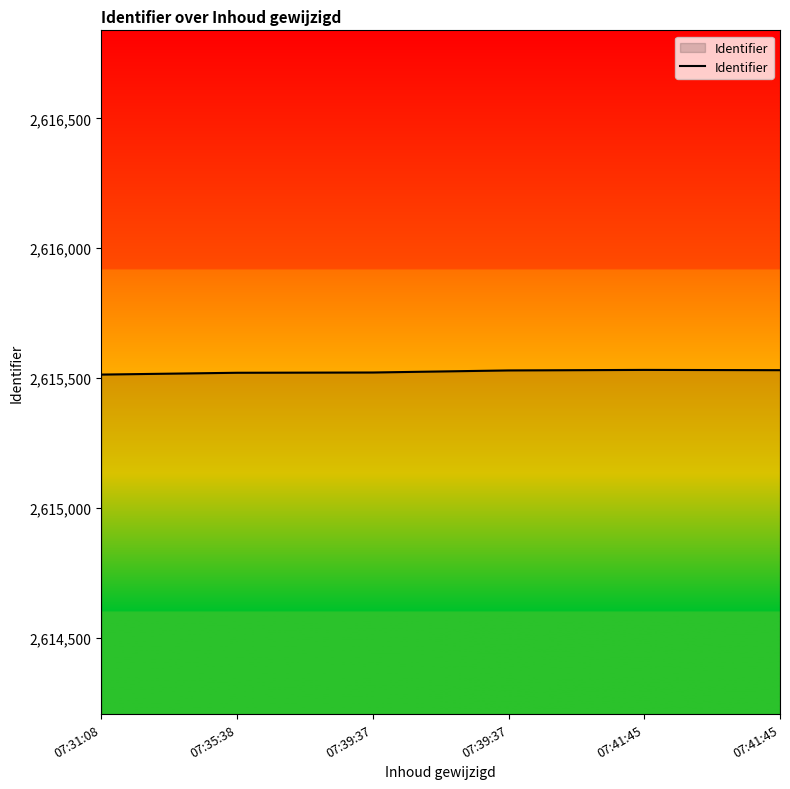

How many series are shown in this chart?

1